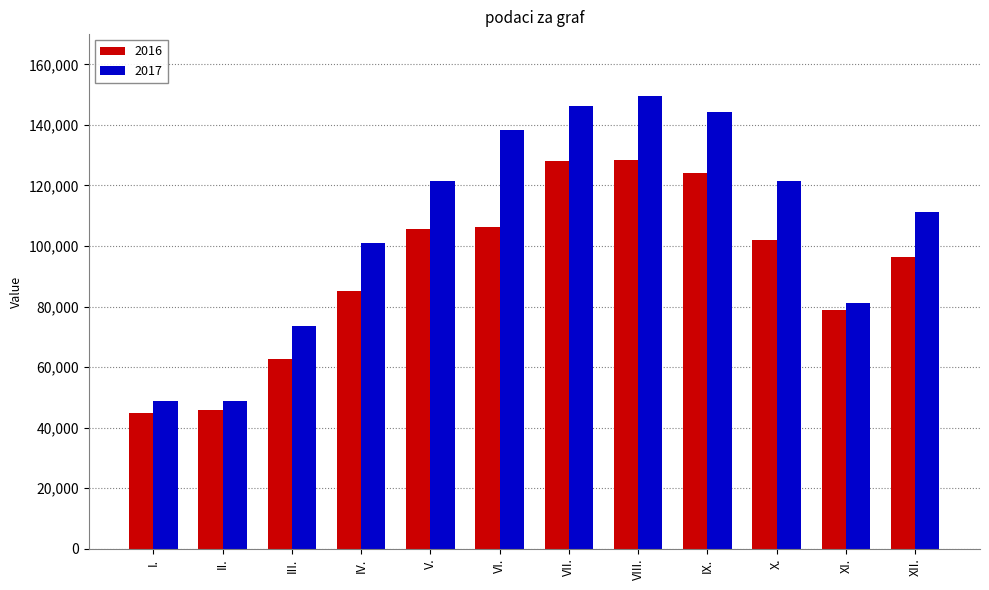

Read the 2016 value at V., to the nearest 100.

105600